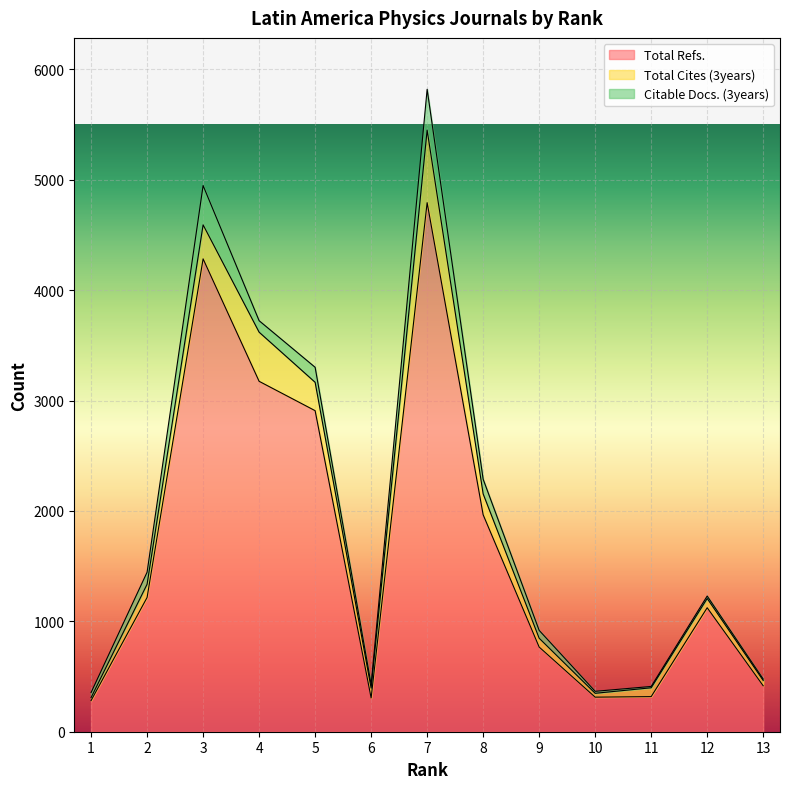

What is the greatest value displayed?

4792